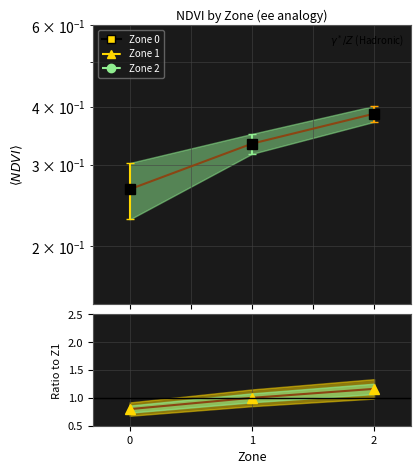

Where does the Zone ratio series first go above 1?

2